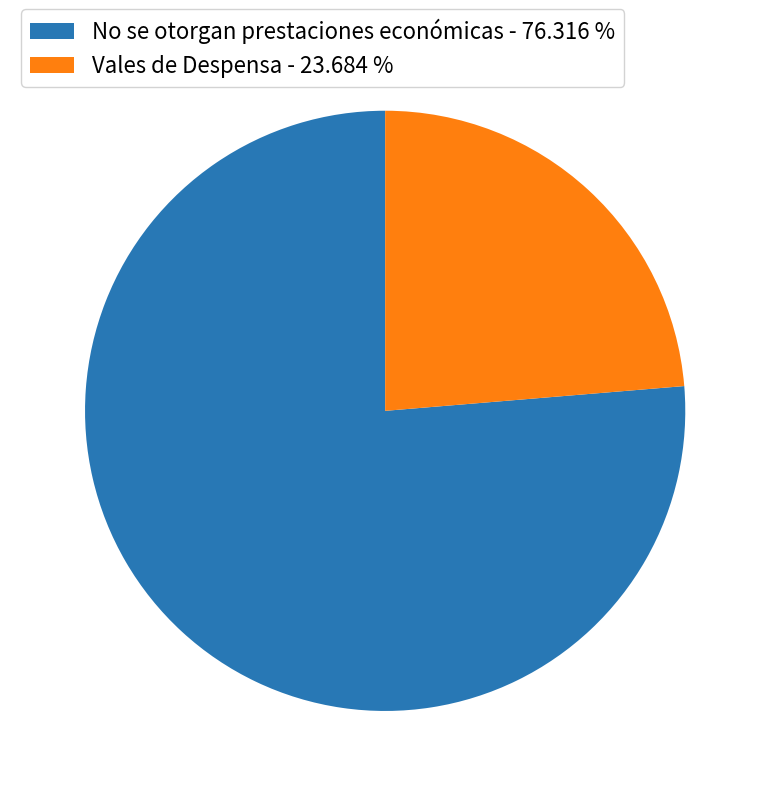

Approximately how many times larger is the value at Vales de Despensa - 23.684 % compared to No se otorgan prestaciones económicas - 76.316 %?

0.3